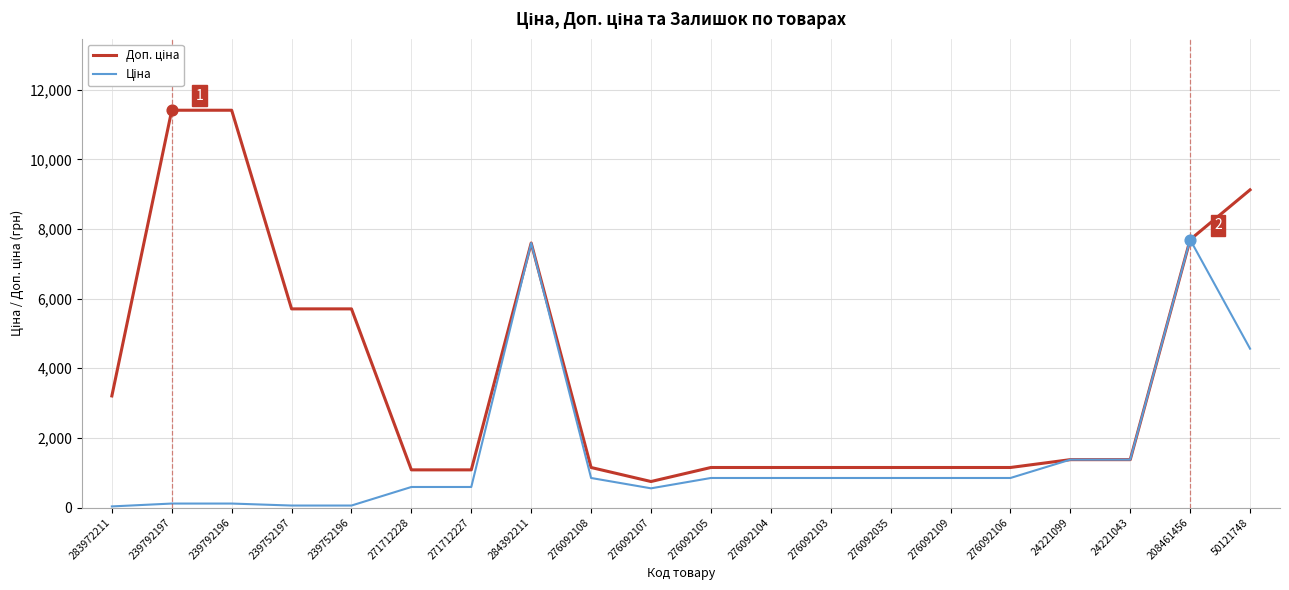

At how many categories does at least one series exceed 4356?

7